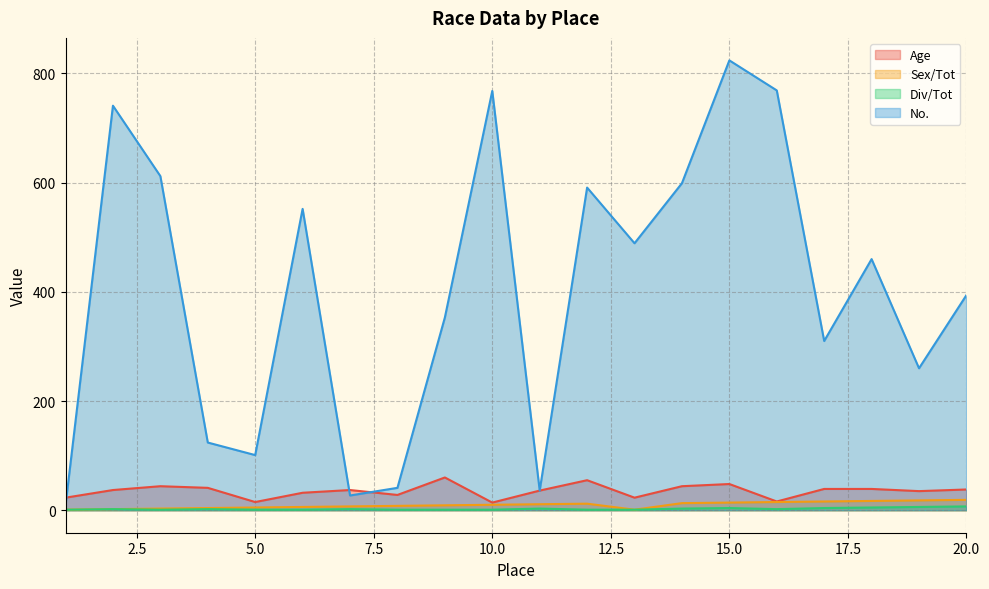

What is the total value across all series at 8?

78